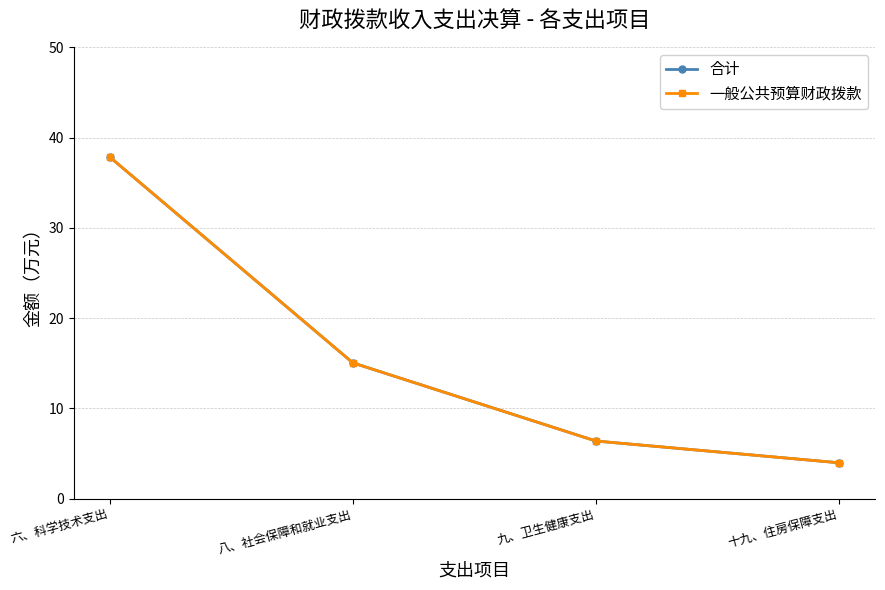

Does the chart have visible grid lines?

Yes